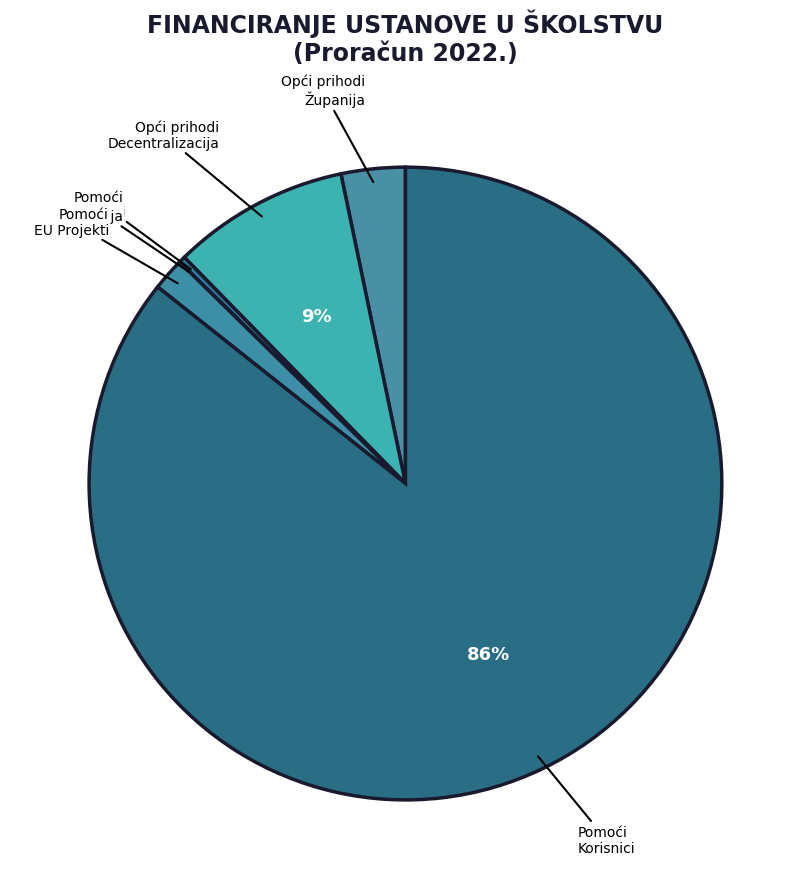

Combined, do Vlastiti Prihodi and Opći prihodi Decentralizacija account for over 50%?

No